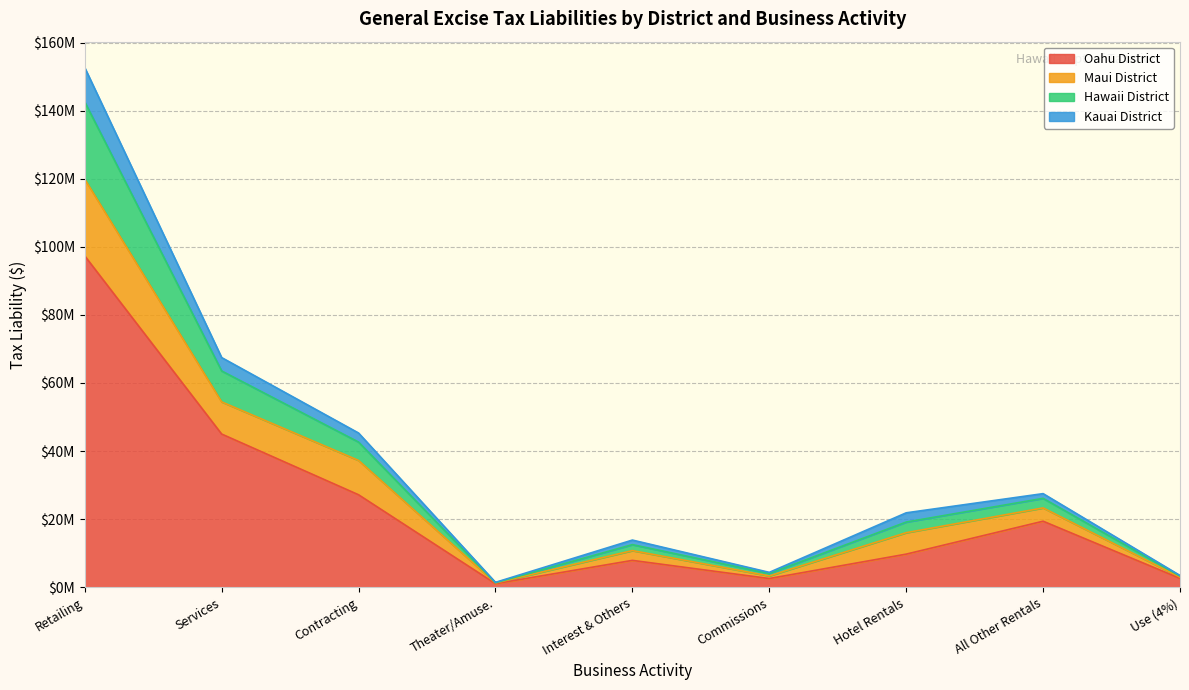

True or false: Oahu District and Kauai District cross at least once.

False